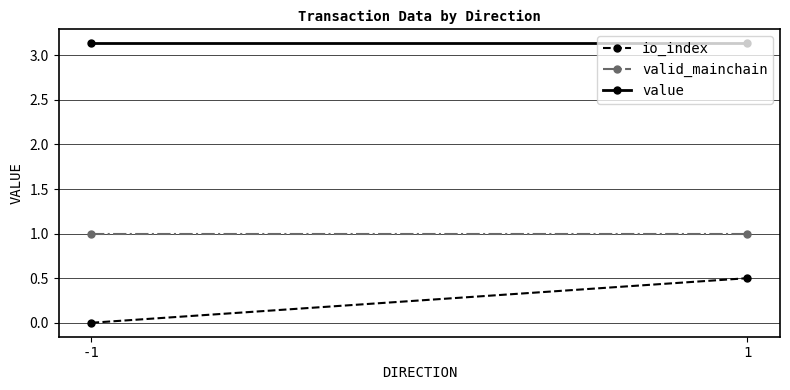

What is the total value across all series at 1?

4.6